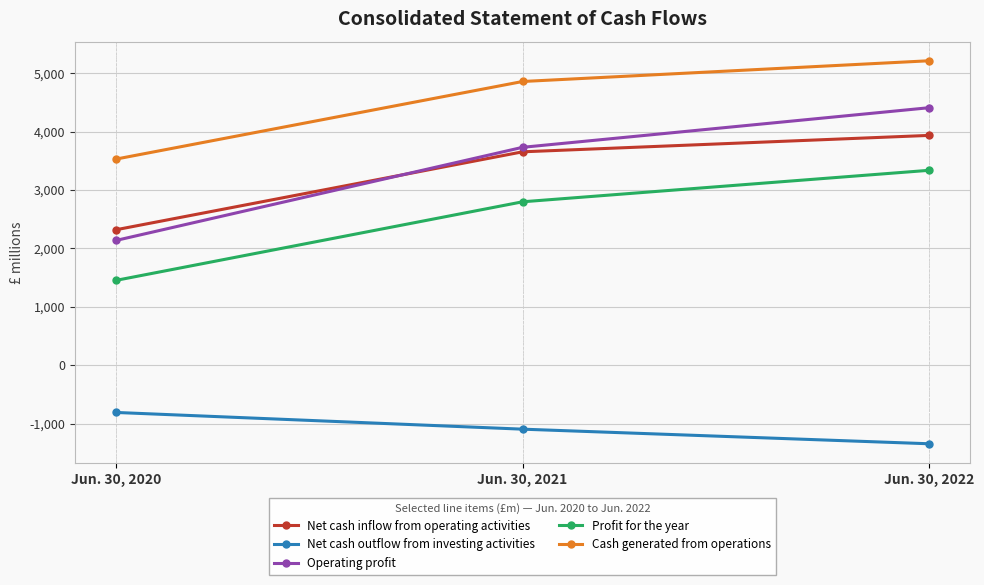

What is the value of the Cash generated from operations point at the 1st from the left?

3529